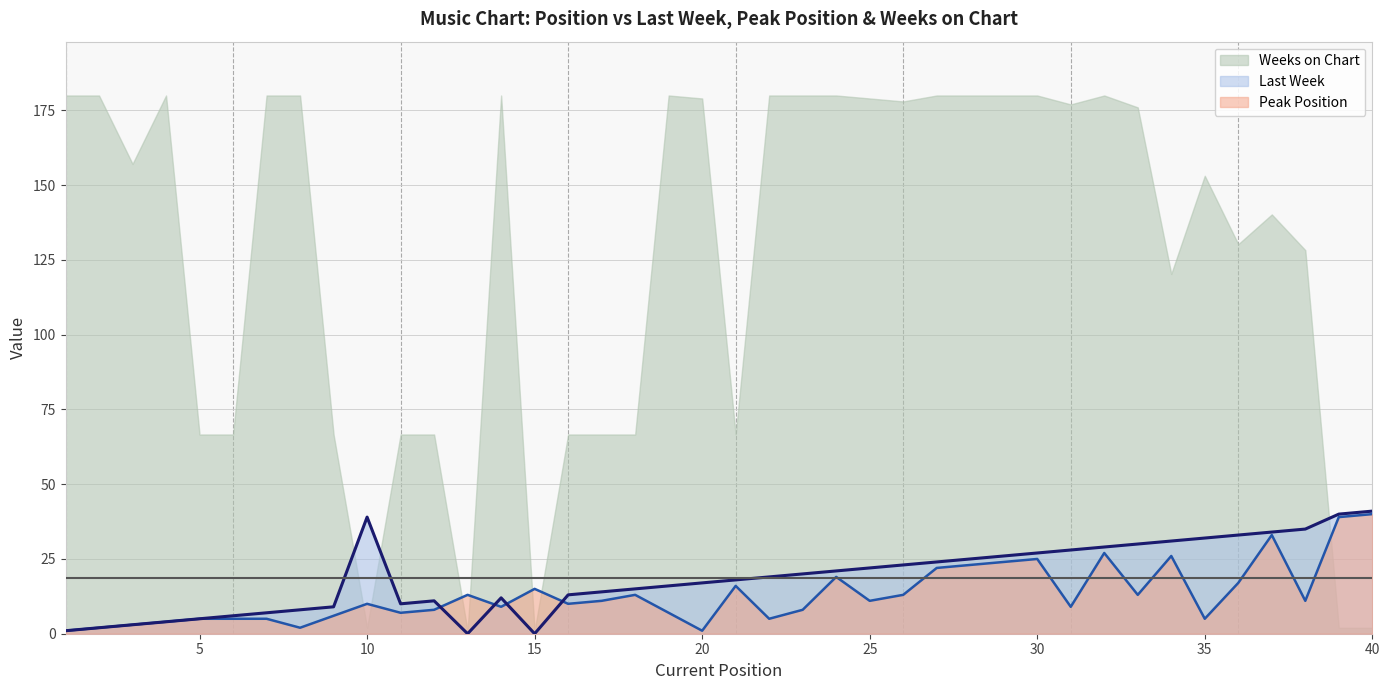

How many times do Peak Position and Last Week cross each other?

4